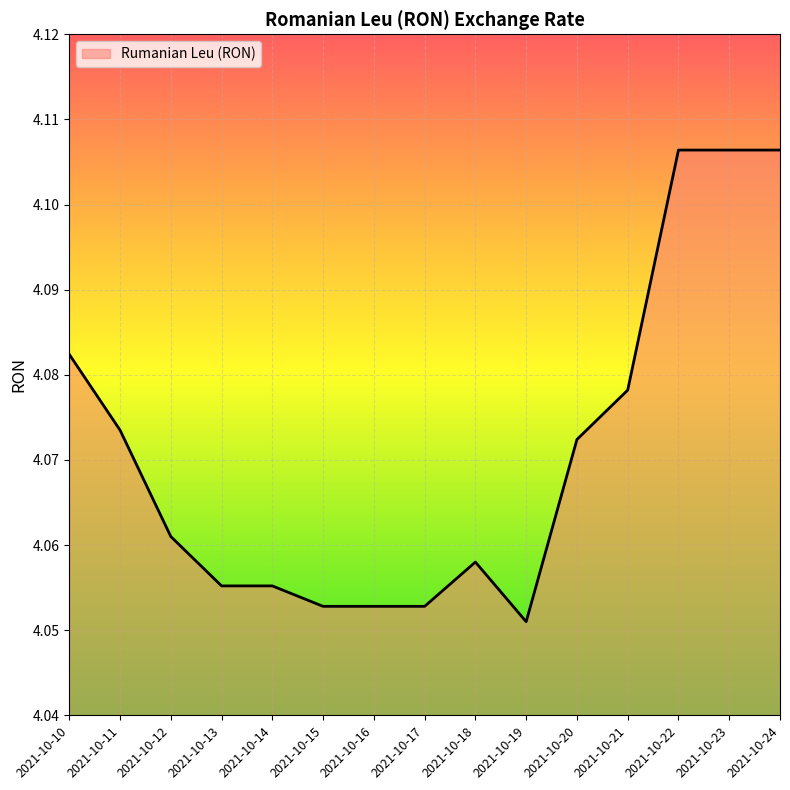

At which label is the value closest to 4?

2021-10-19